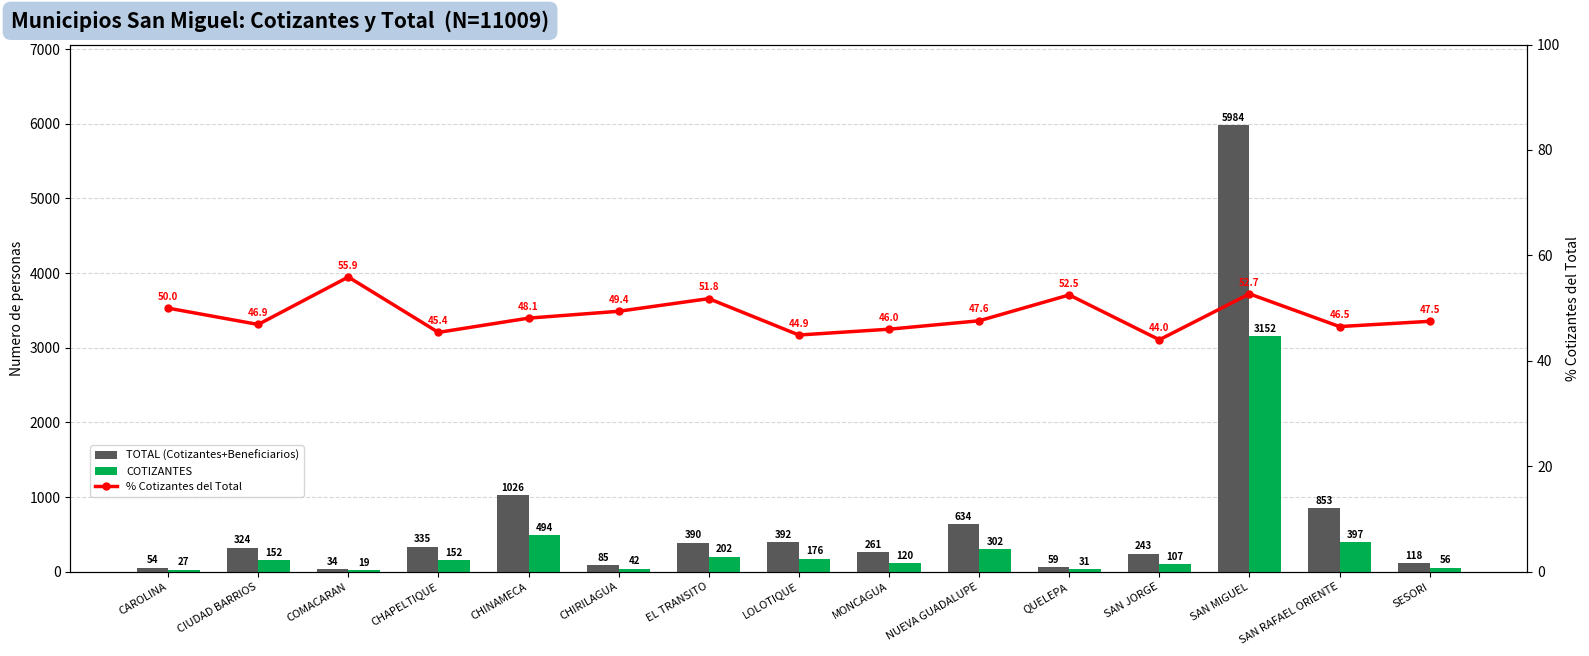

At which label does COTIZANTES first exceed 152?

CHINAMECA